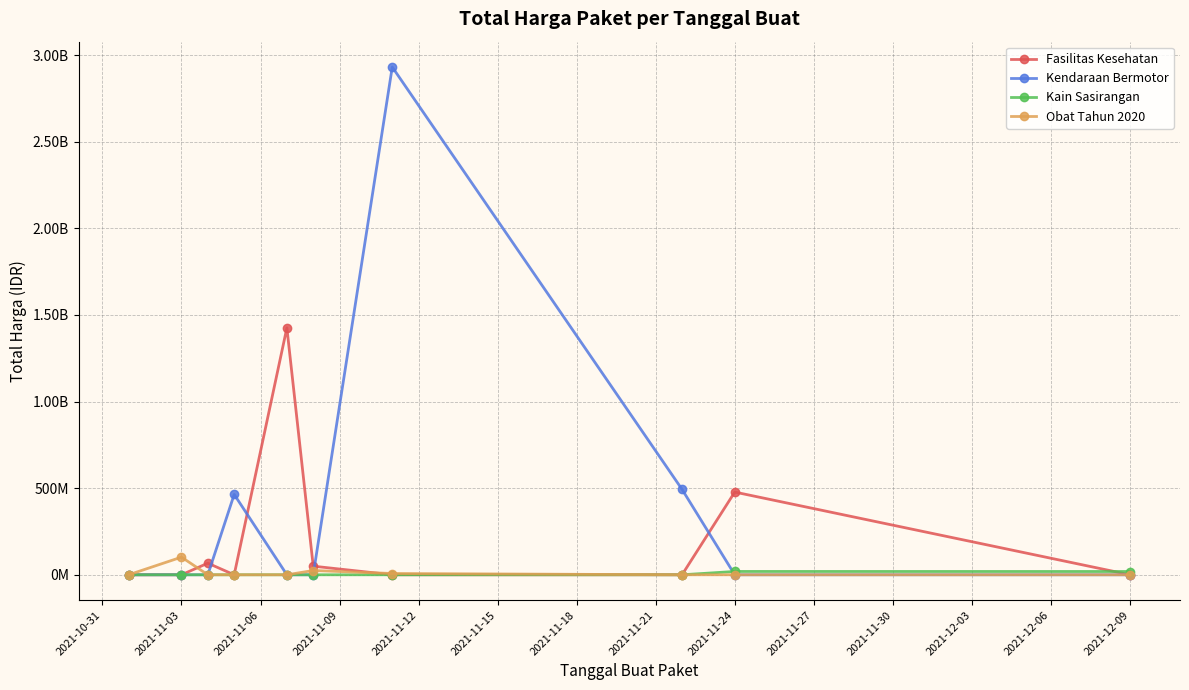

What are all the series names shown in the legend?

Fasilitas Kesehatan, Kendaraan Bermotor, Kain Sasirangan, Obat Tahun 2020